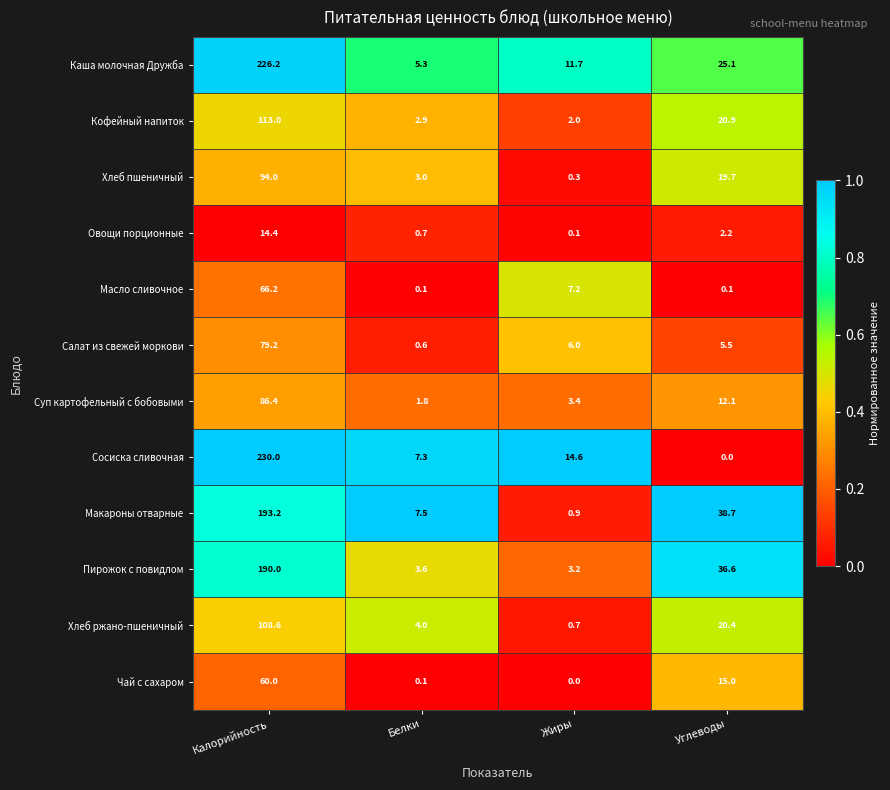

Between Калорийность and Жиры, which series saw the biggest shift?

Сосиска сливочная